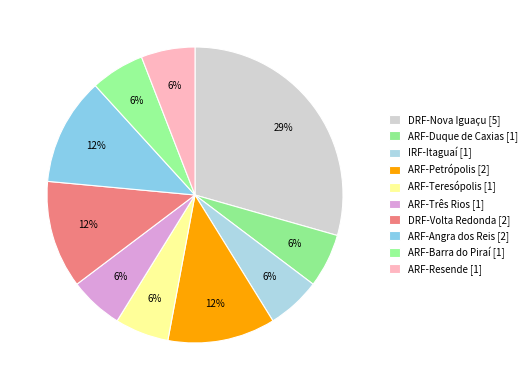

How many slices are in this pie chart?

10